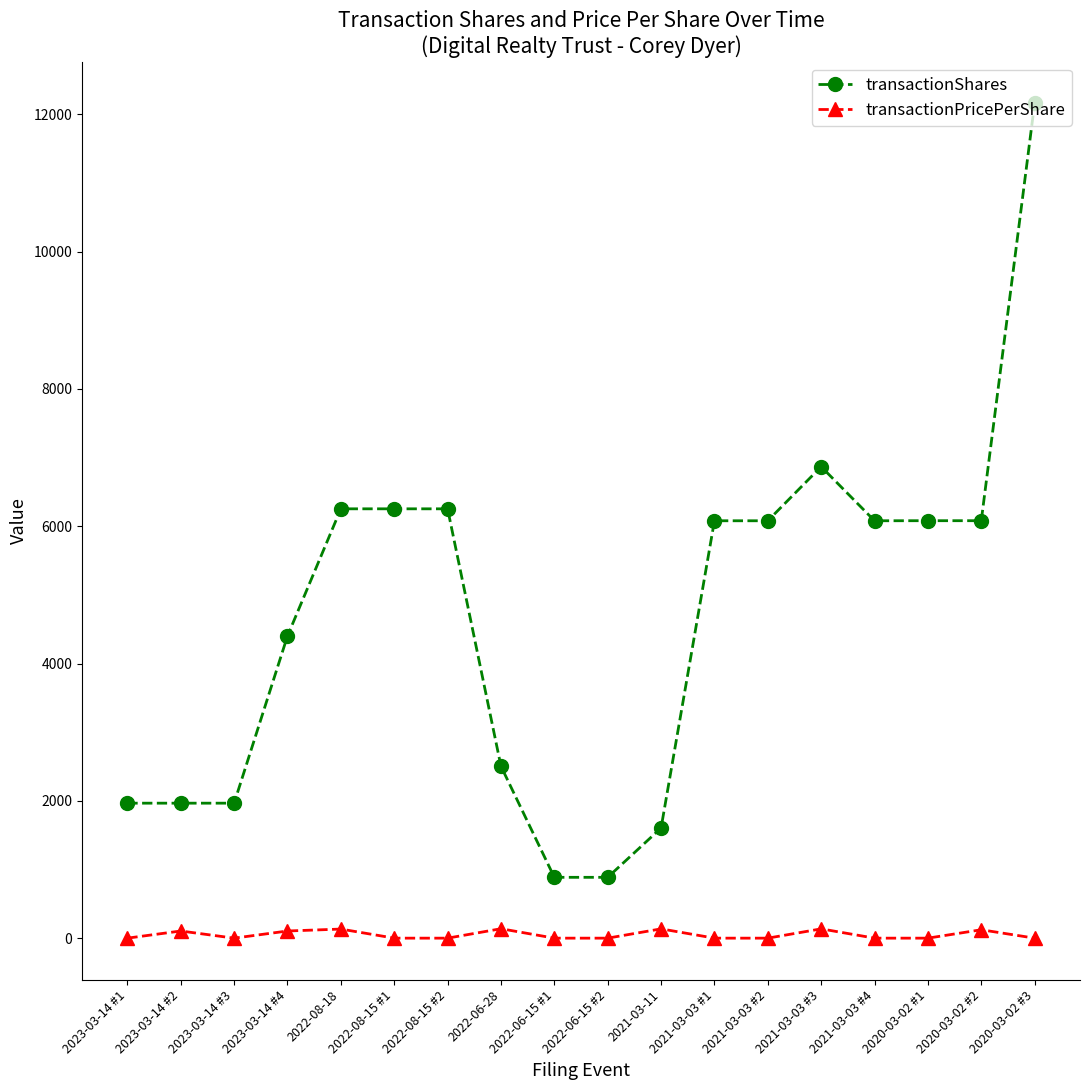

What is the label of the 6th point from the left?

2022-08-15 #1